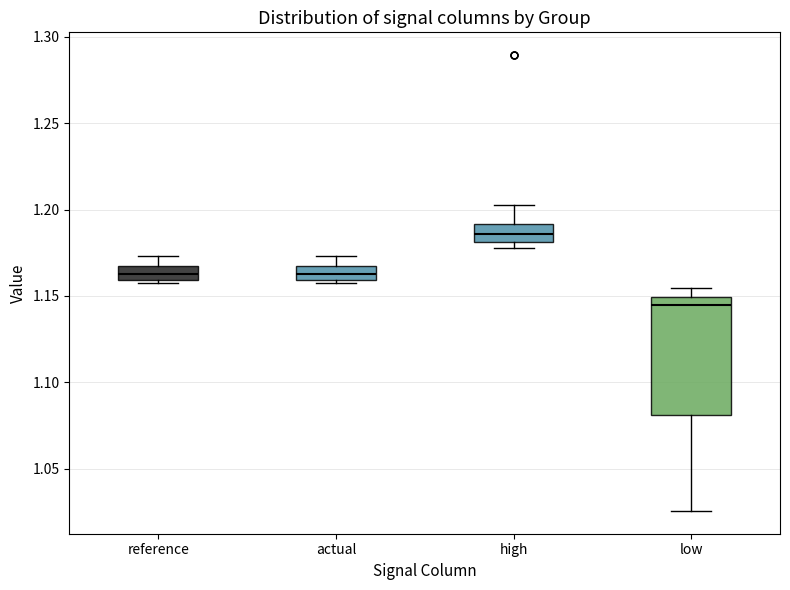

Which box's median line is the lowest?

low